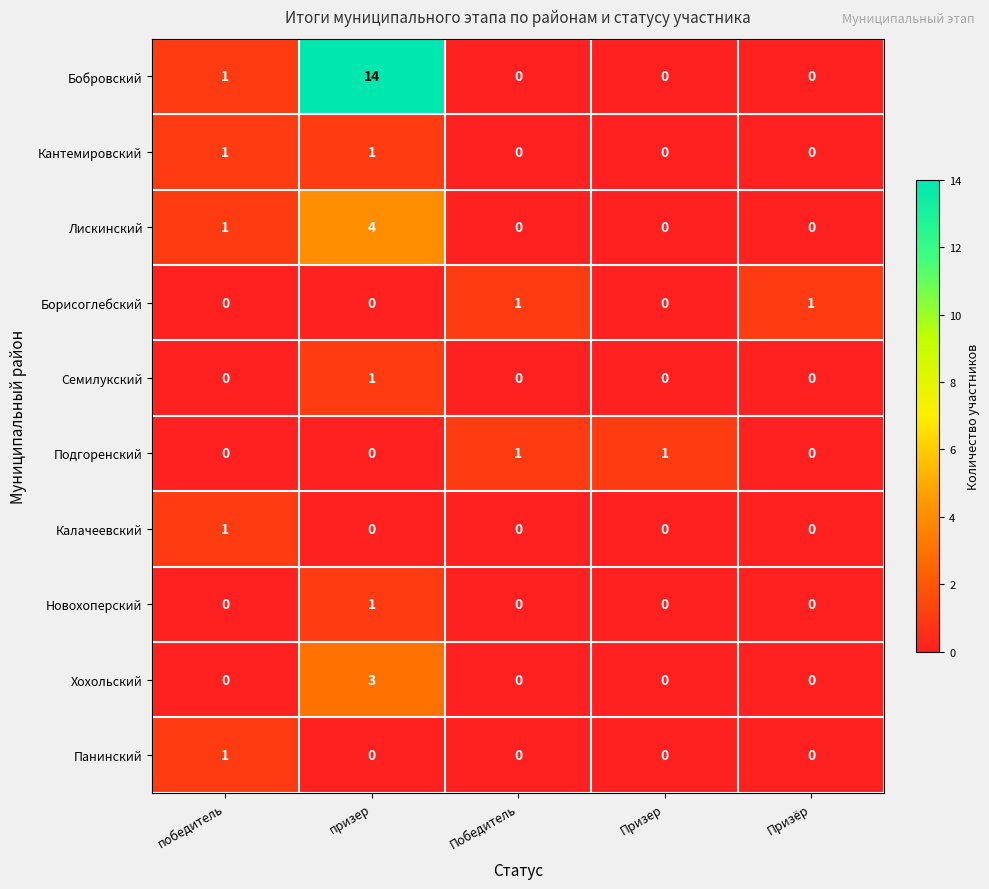

True or false: Кантемировский has a value of 0 at Призер.

True